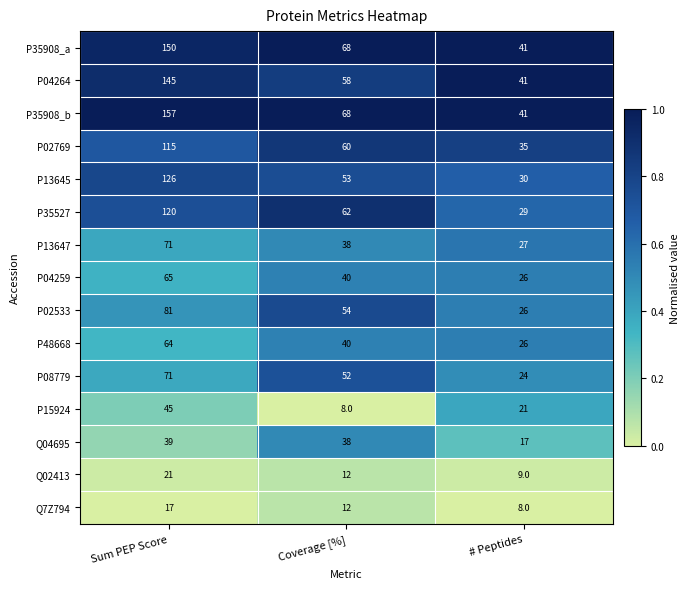

True or false: P04259 has a value of 16 at # Peptides.

False